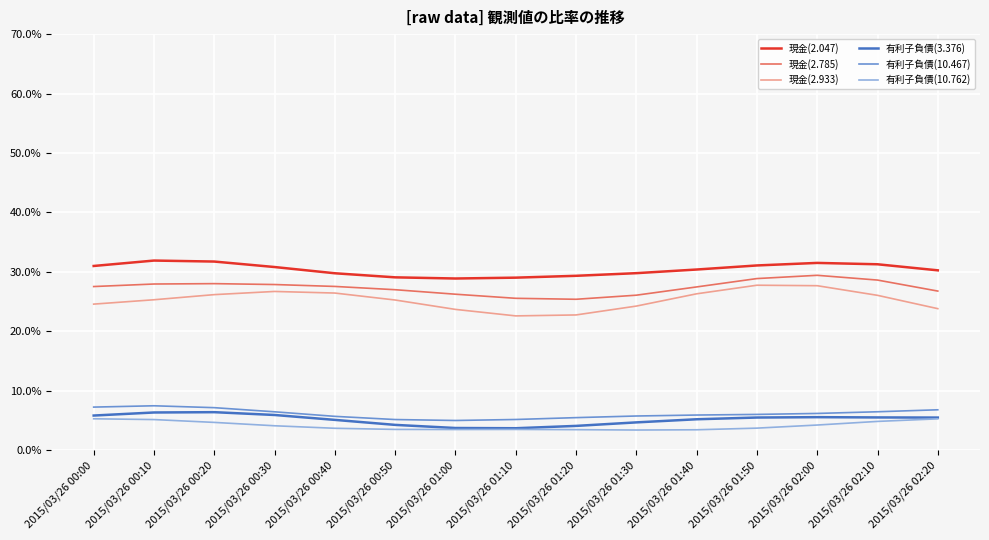

Does the chart have visible grid lines?

Yes